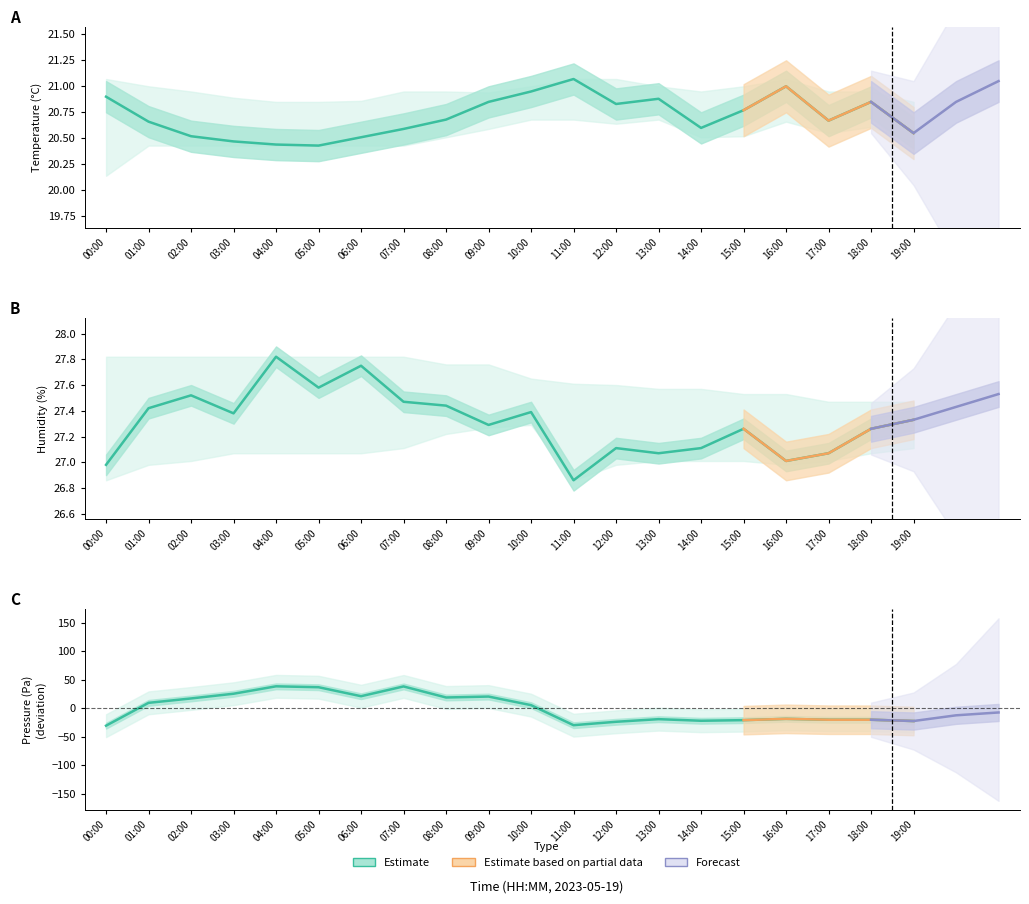

At which label does humidity first exceed 27?

01:00